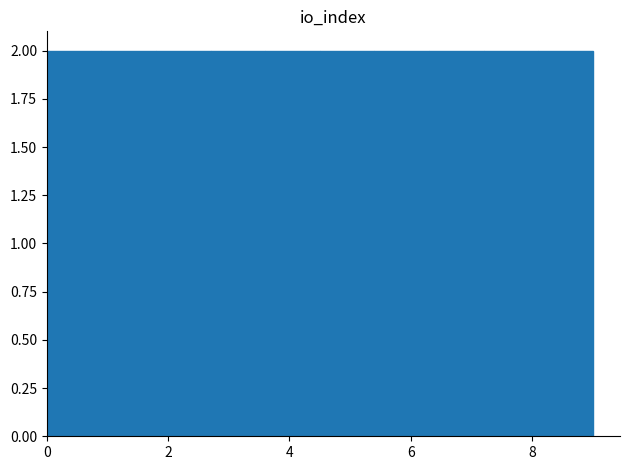

Reading left to right, transcribe this chart: for each bar, give the range it covers on the x-axis and its height. Neither the bar edges nor the heights are printed on the chart, so give them approximately, as read against the axes.

0.0 to 0.9: 2
0.9 to 1.8: 2
1.8 to 2.7: 2
2.7 to 3.6: 2
3.6 to 4.5: 2
4.5 to 5.4: 2
5.4 to 6.3: 2
6.3 to 7.2: 2
7.2 to 8.1: 2
8.1 to 9.0: 2